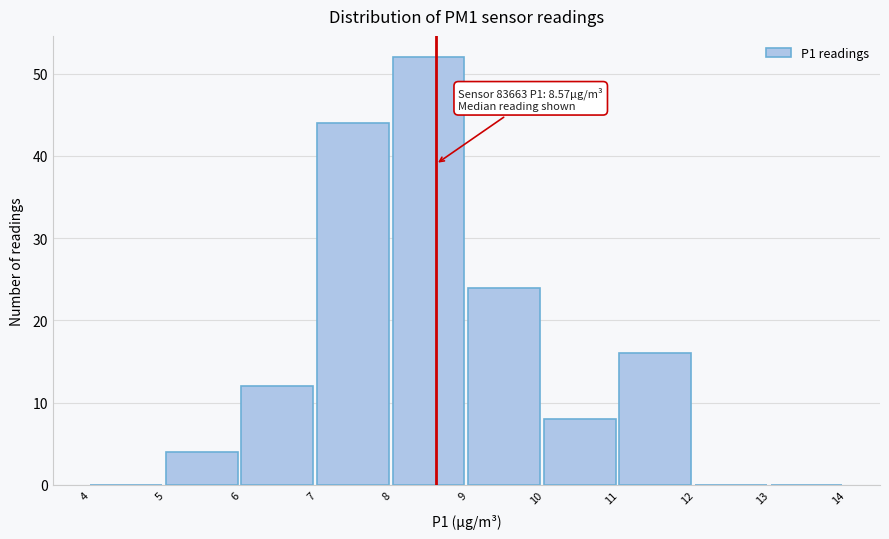

Which range on the x-axis has the tallest bar?

8 to 9